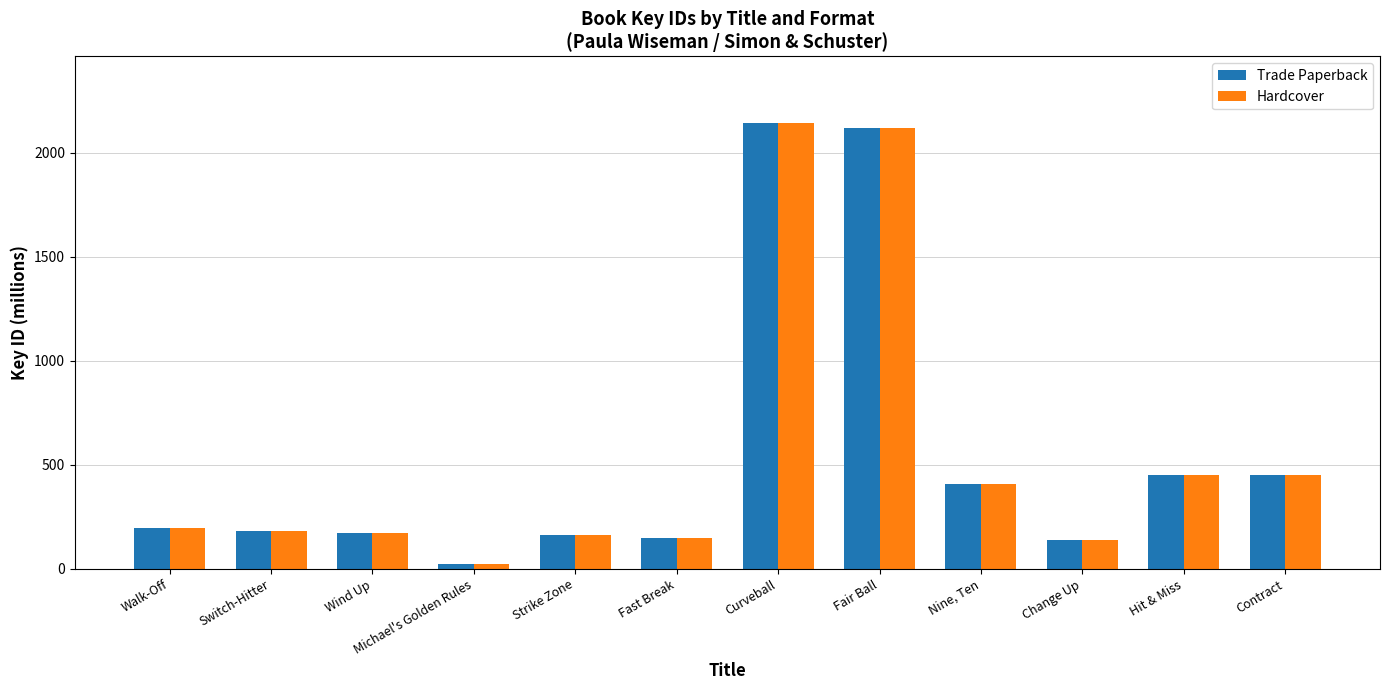

What is the label of the 11th bar from the left?

Hit & Miss